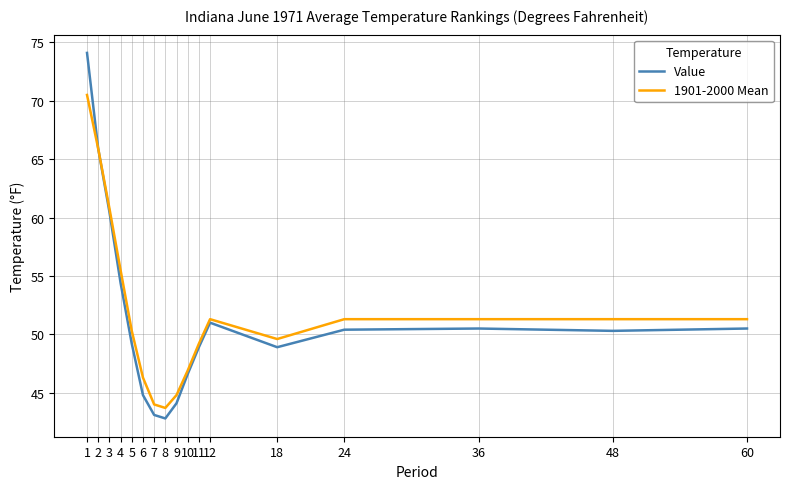

The value of Value at 24 is 88.2. True or false?

False